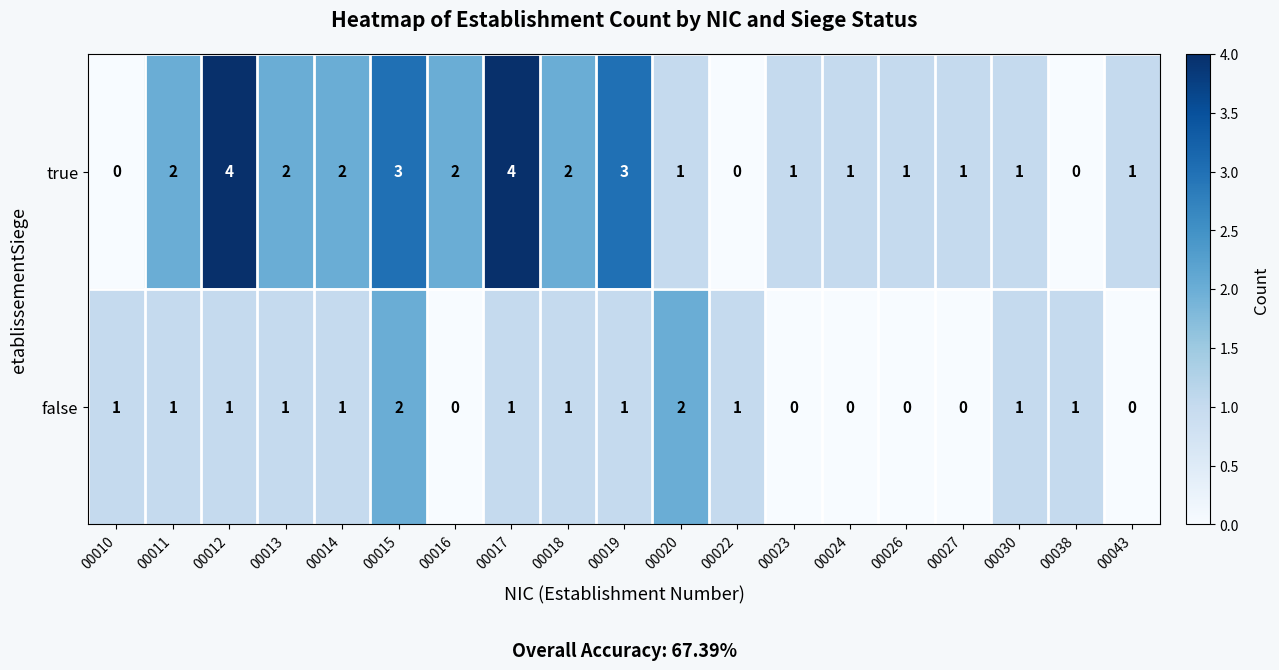

What is the difference between the highest and lowest values at 00022?

1